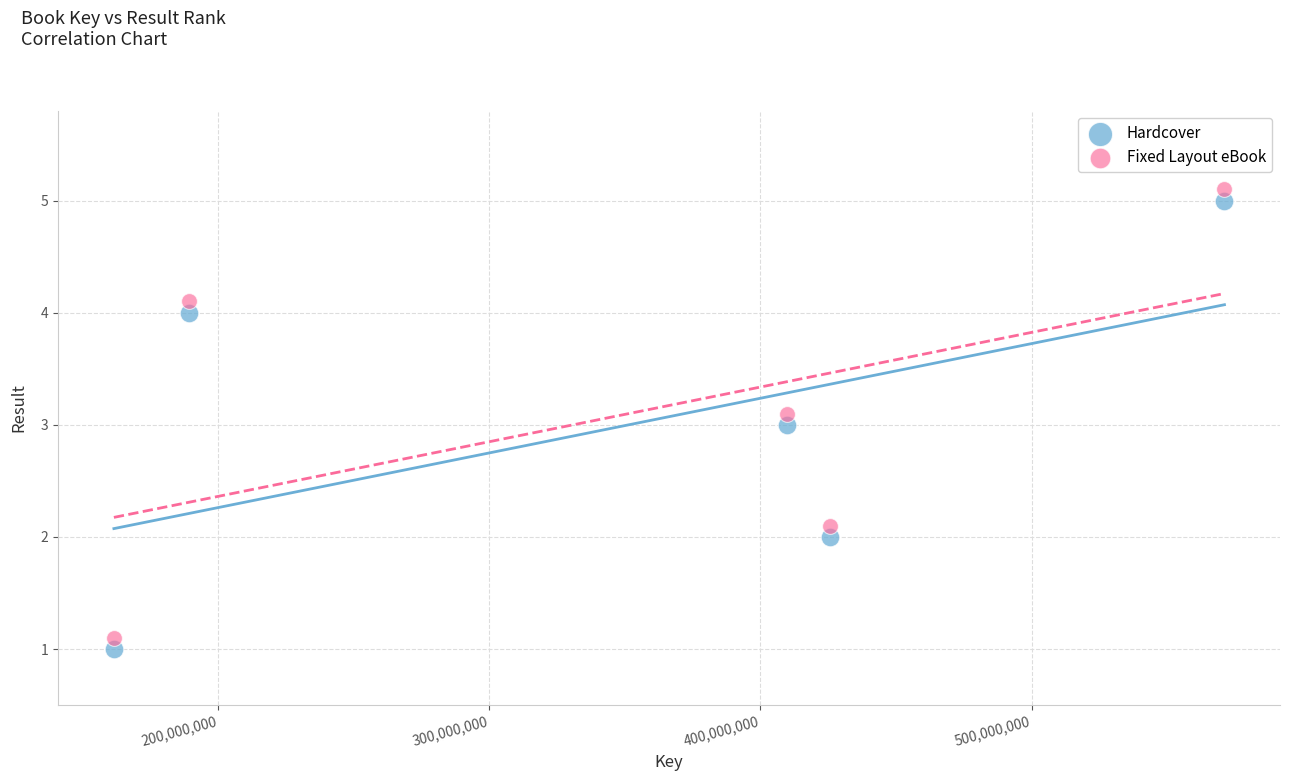

Across all data points, what is the average X value?

351478668.4